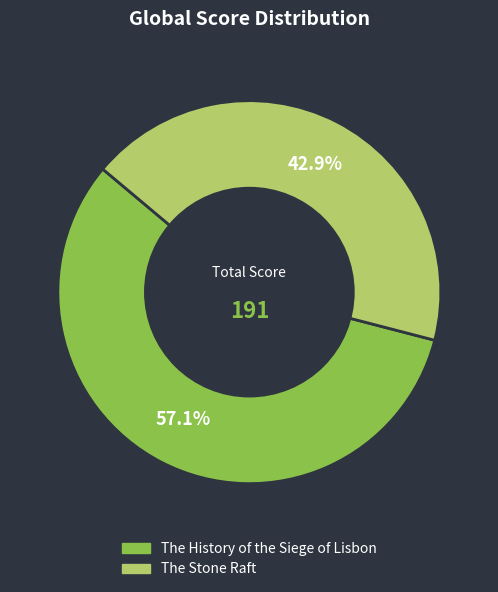

To the nearest percent, what is the difference between the The Stone Raft and The History of the Siege of Lisbon slice percentages?

14%